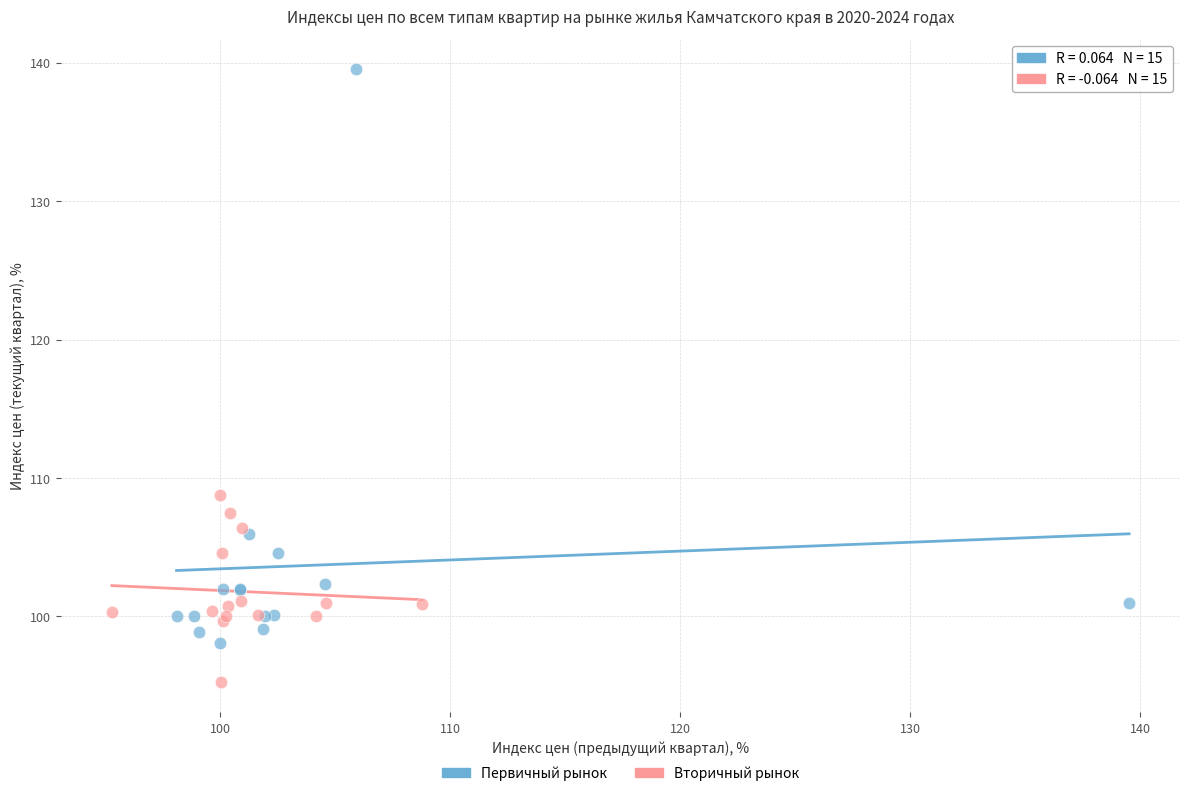

Which series contains the highest Y value?

Первичный рынок